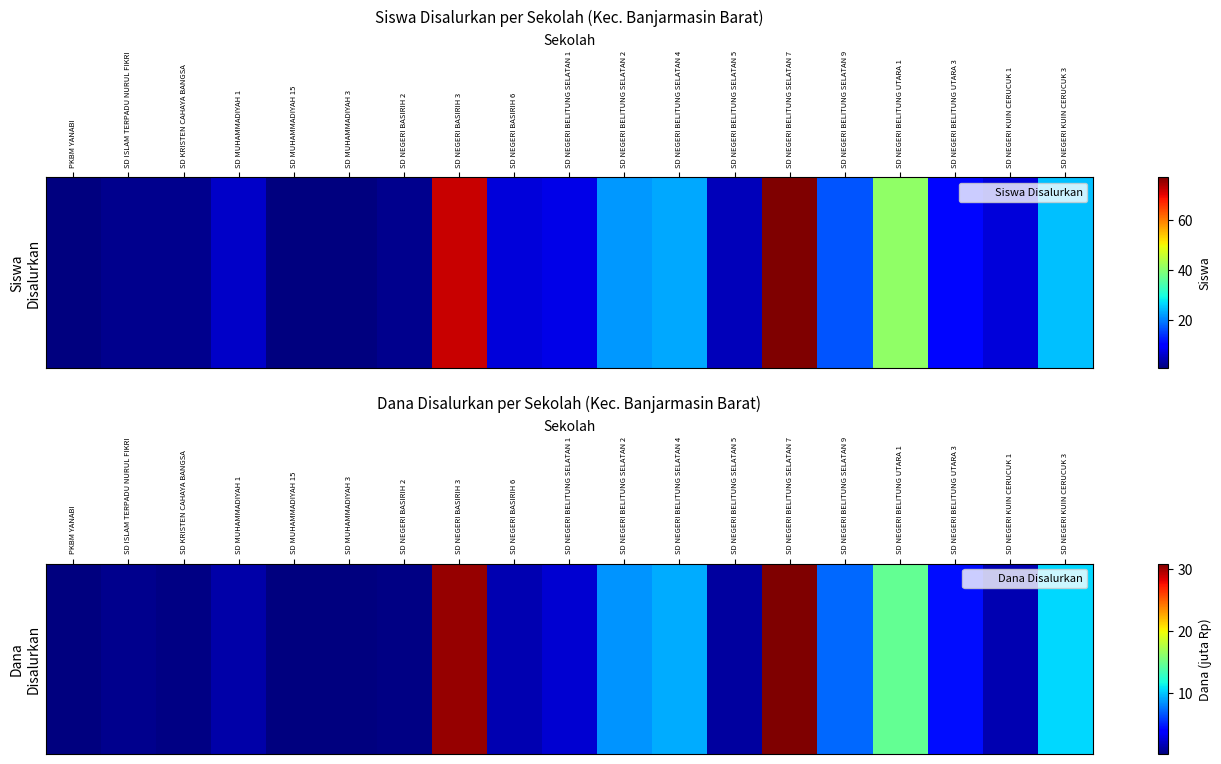

Is it true that the value at SD MUHAMMADIYAH 1 is 1.4?

True